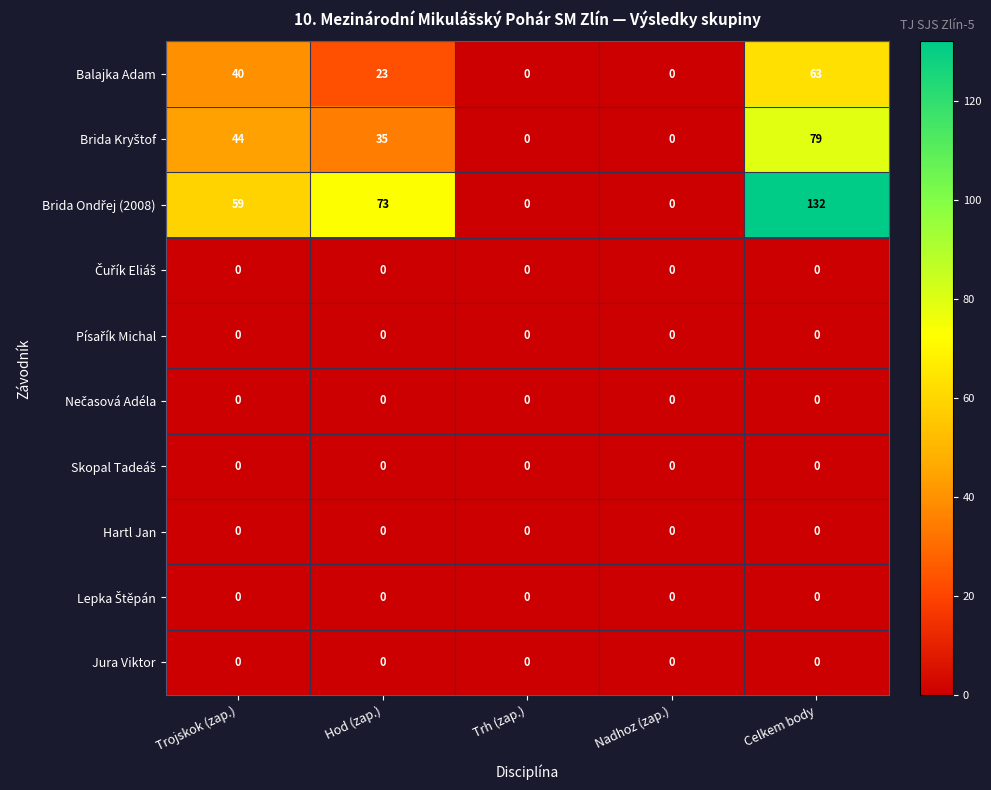

What is the maximum value shown in the chart?

132